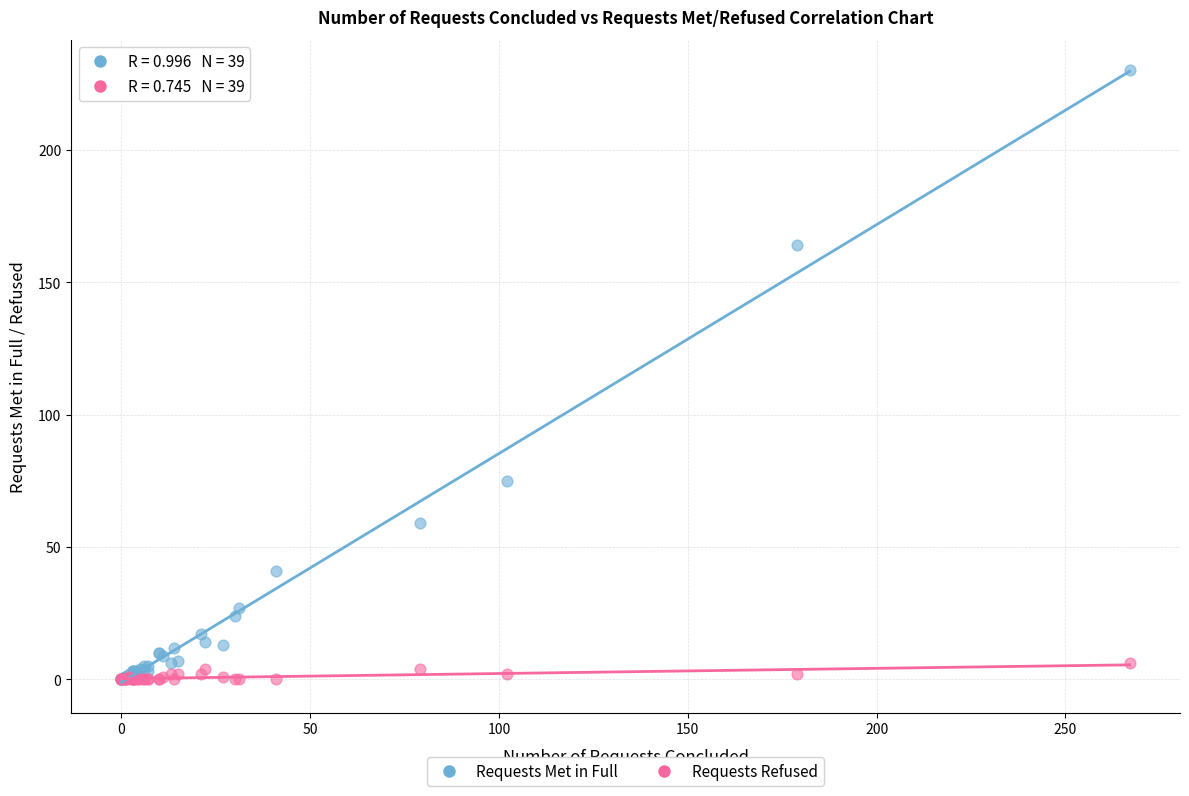

What are all the series names shown in the legend?

Requests Met in Full, Requests Refused